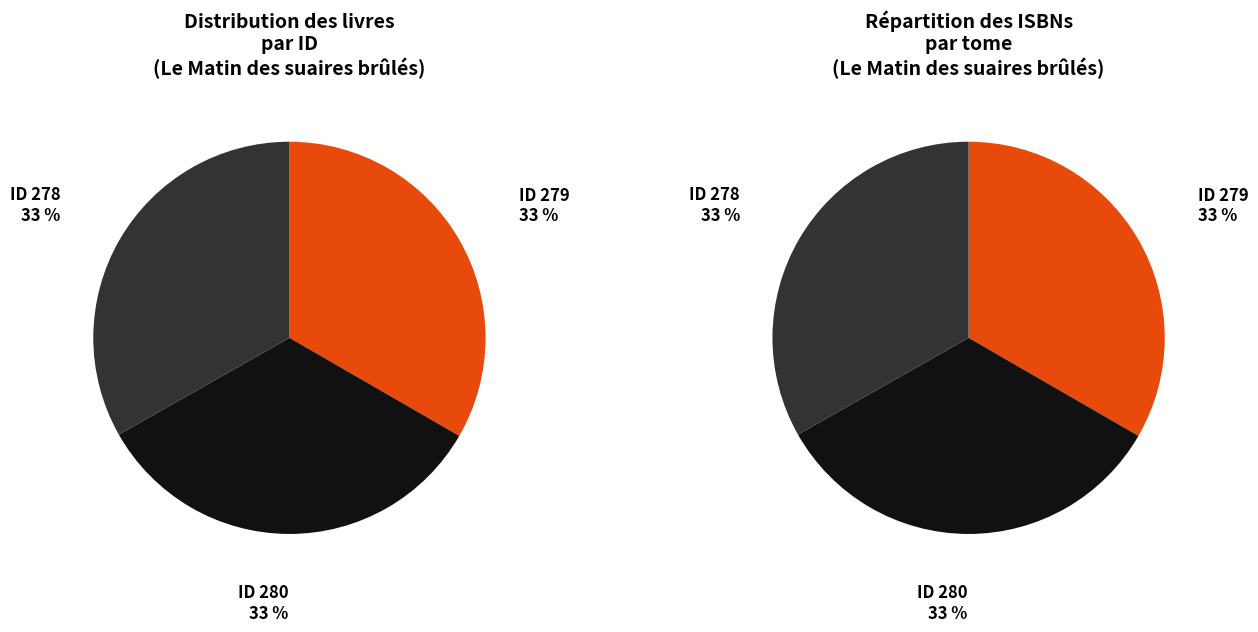

Combined, what portion of the pie is 278 and 279?

66.5%